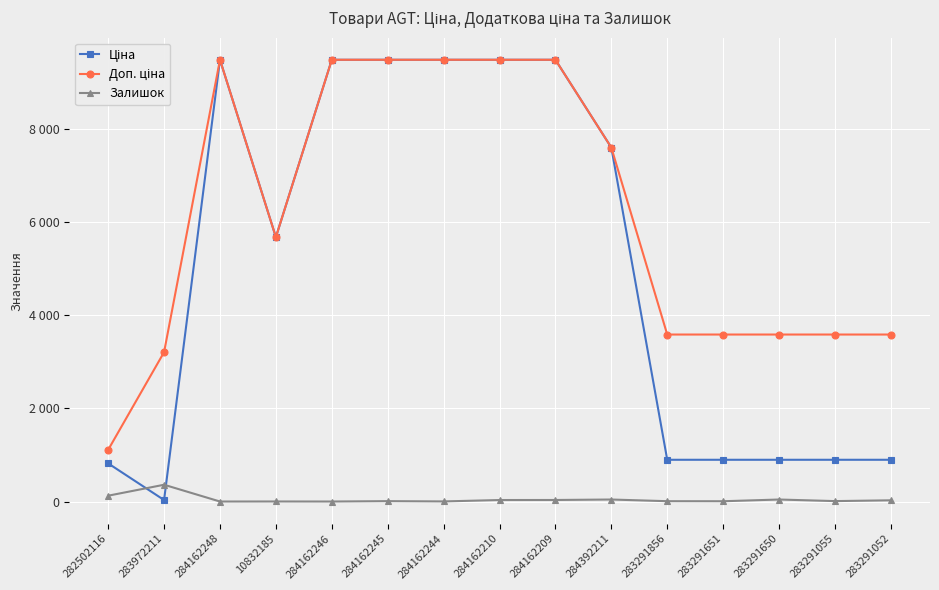

Reading right to left, list all the values displayed in this chart.

Ціна: 895.9	895.9	895.9	895.9	895.9	7596.5	9480.1	9480.1	9480.1	9480.1	9480.1	5673.8	9480.1	32.0	818.5
Доп. ціна: 3583.6	3583.6	3583.6	3583.6	3583.6	7596.5	9480.1	9480.1	9480.1	9480.1	9480.1	5673.8	9480.1	3205.0	1109.2
Залишок: 26.0	9.0	43.0	6.0	7.0	43.0	33.0	32.0	2.0	8.0	0.0	1.0	0.0	360.0	125.0